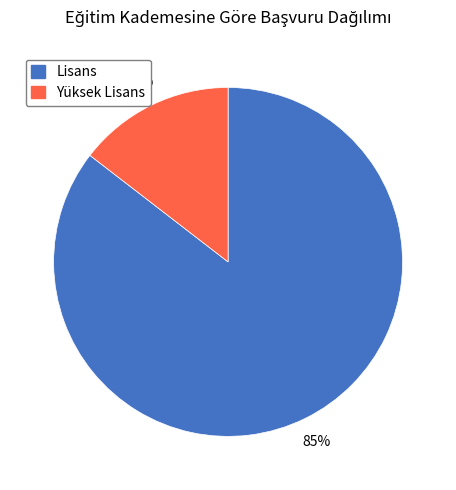

What percentage is the Lisans slice, to the nearest percent?

85%